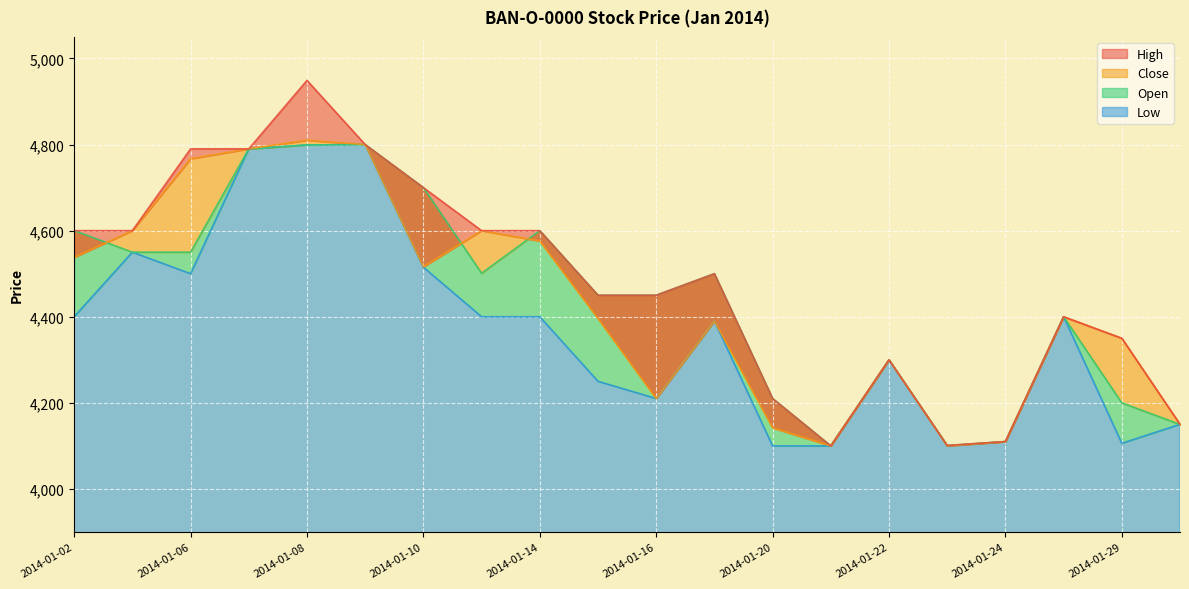

What is the value of the Low point at the 2nd from the left?

4550